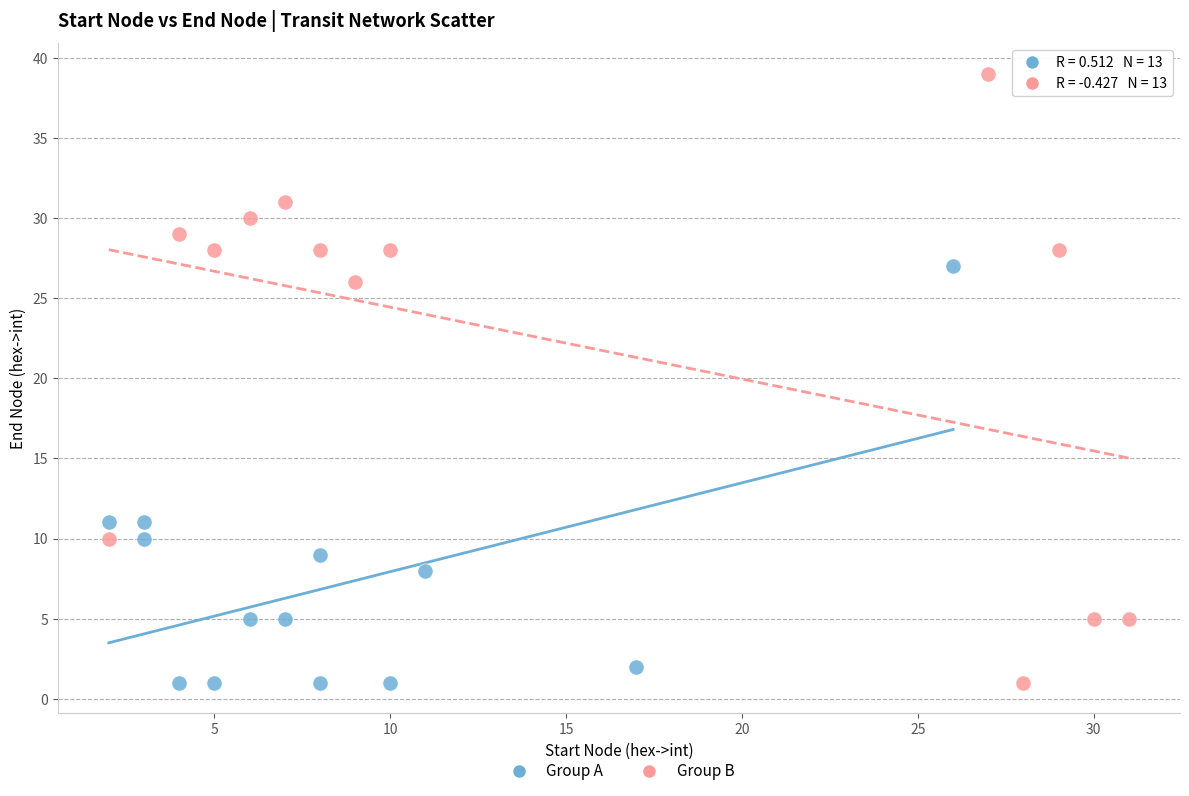

Which series has the largest Y range (max minus min)?

Group B